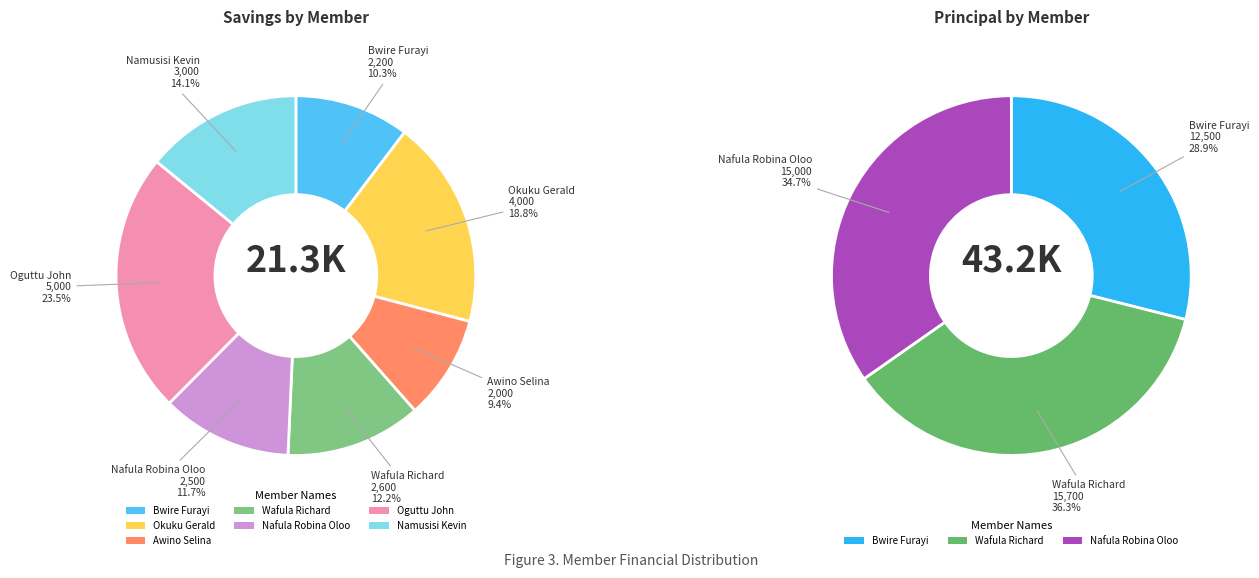

Is there any slice that represents more than half of the pie?

No